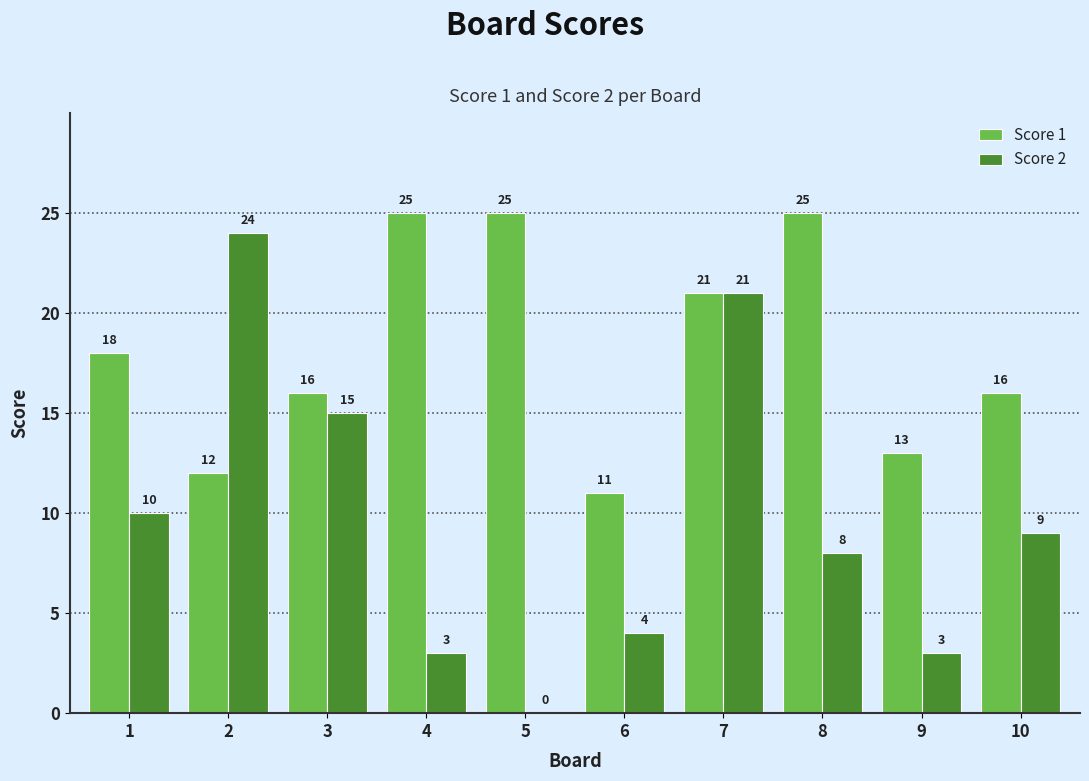

What are all the series names shown in the legend?

Score 1, Score 2